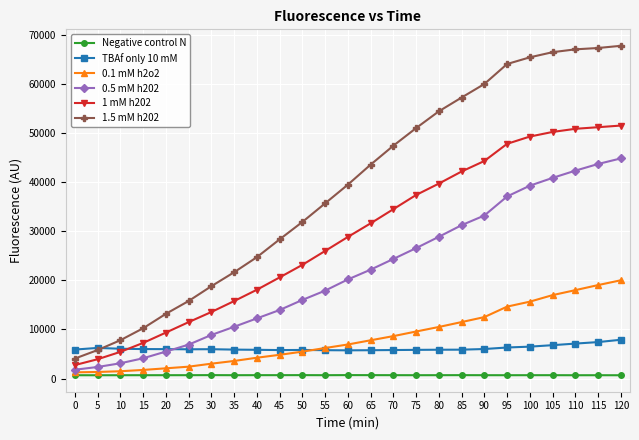

True or false: 0.5 mM h202 has a value of 3201 at 30.

False